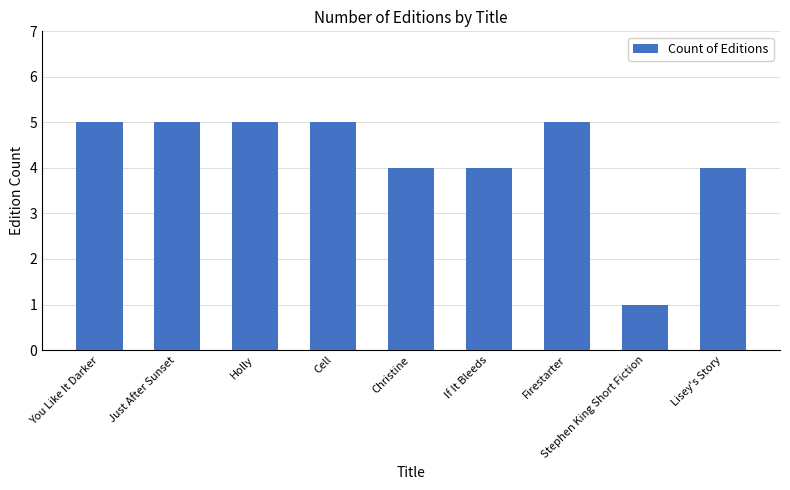

How many values are below 5?

4